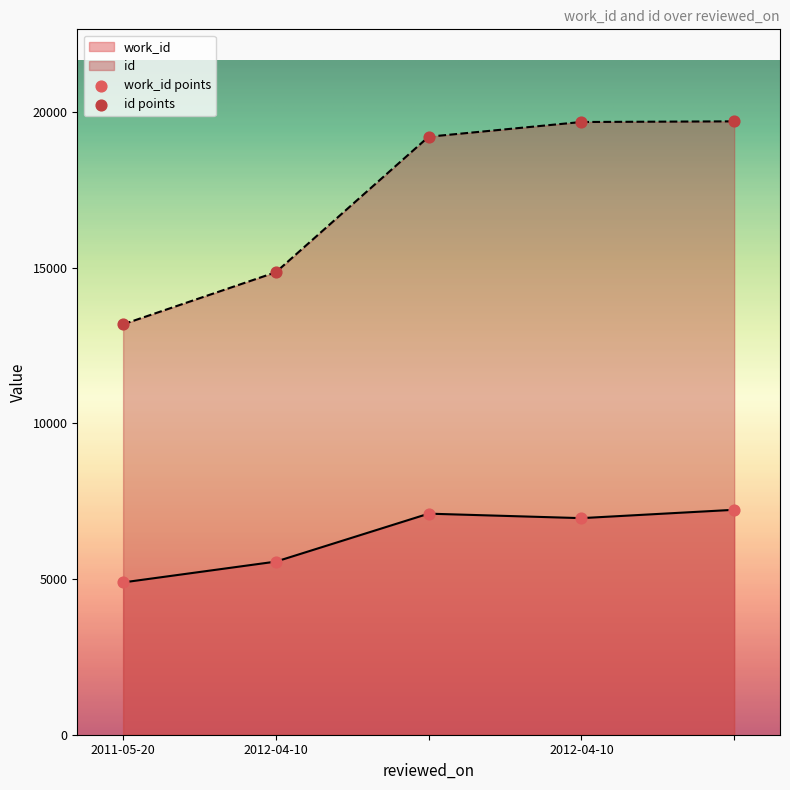

Which series contains the highest Y value?

id